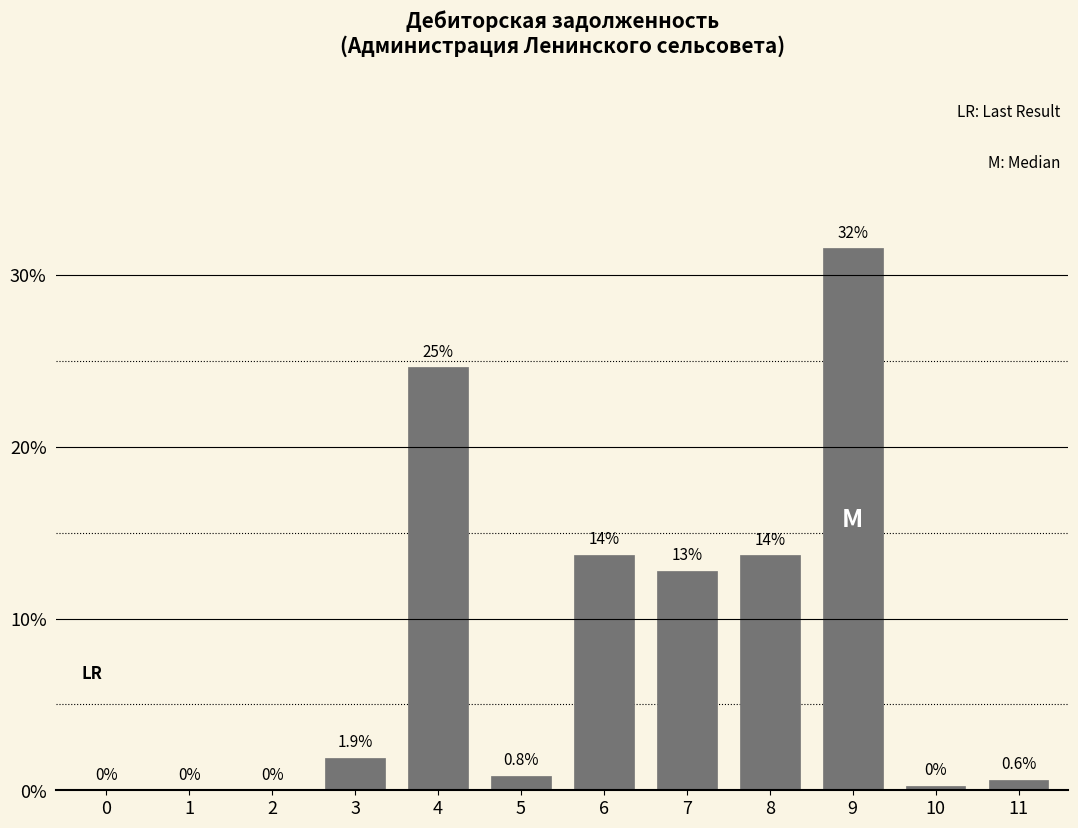

The value at 9 is 44.8. True or false?

False